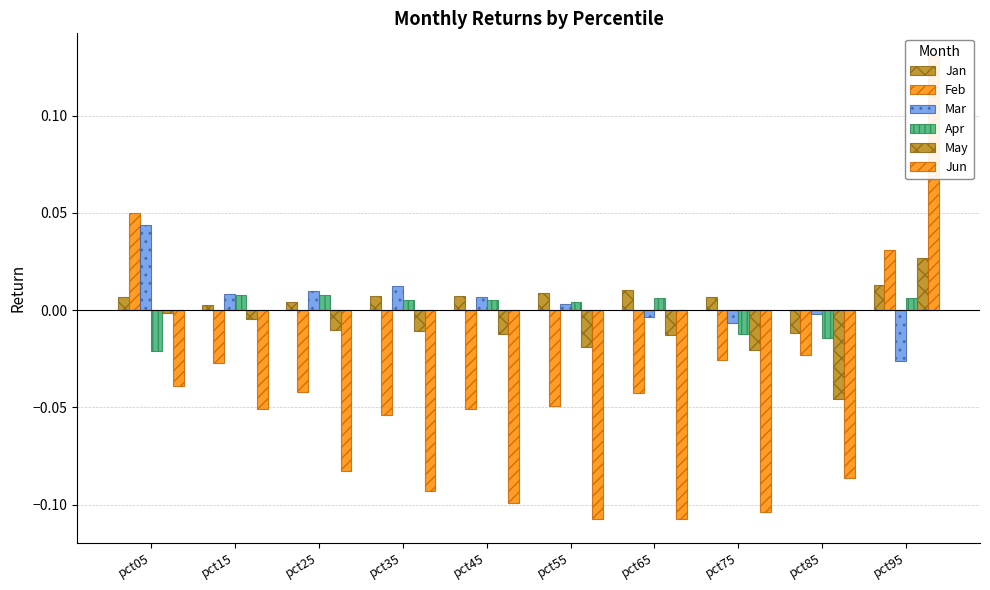

Is the value of Jun at pct25 greater than the value of May at pct75?

No